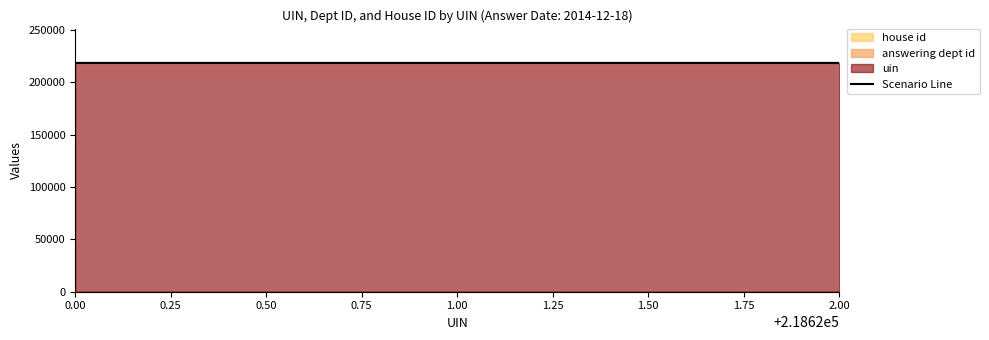

Does the chart display data point markers on the line(s)?

No